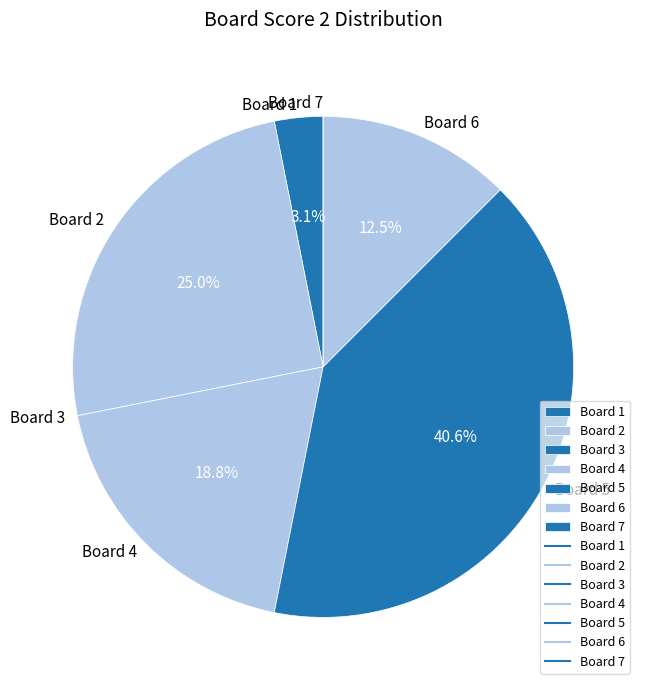

Approximately how many times larger is the value at Board 6 compared to Board 4?

0.7